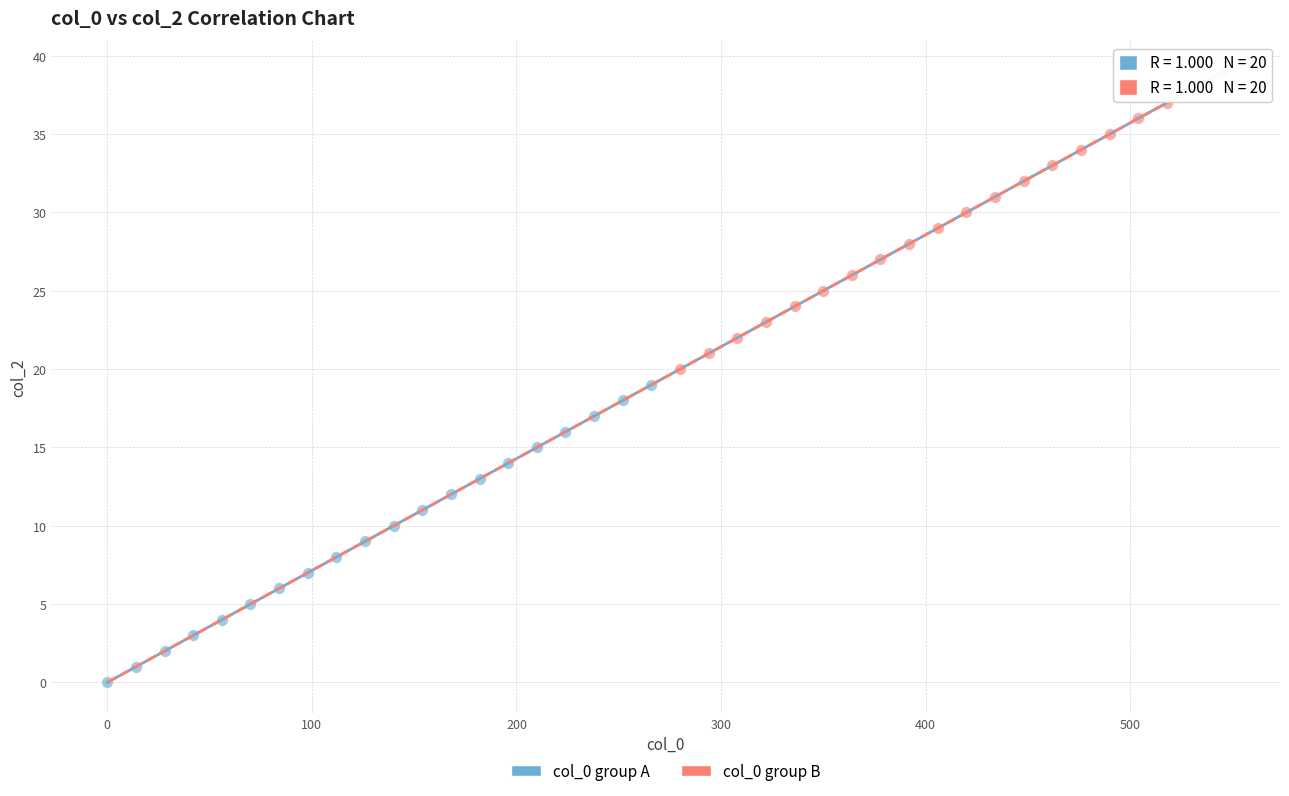

What are all the series names shown in the legend?

col_0 group A, col_0 group B